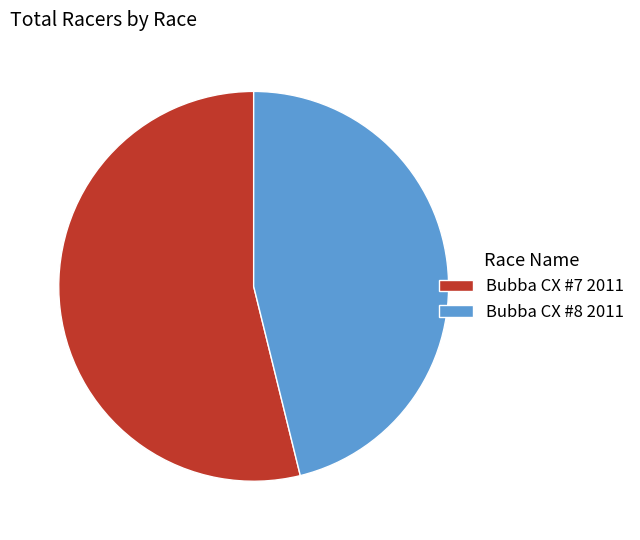

Rank the categories by value from highest to lowest.

Bubba CX #7 2011, Bubba CX #8 2011